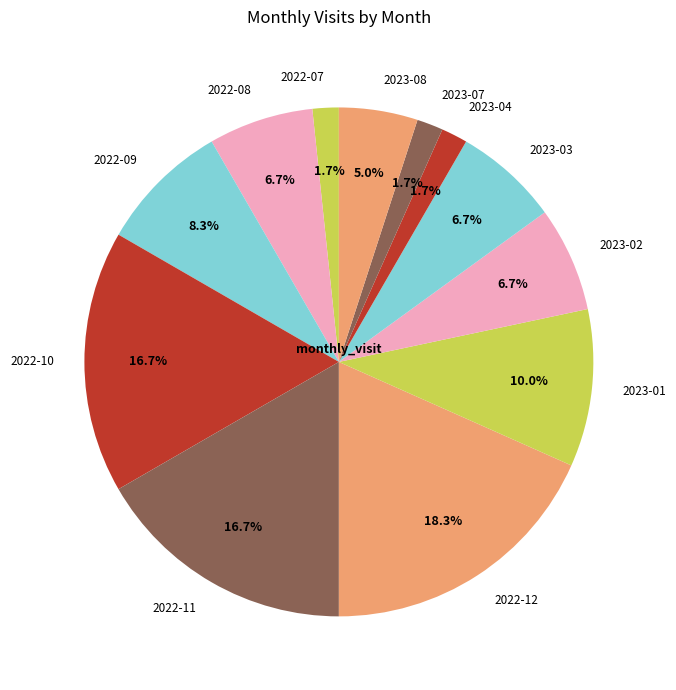

Is it true that 2022-07 is 11% of the pie?

False